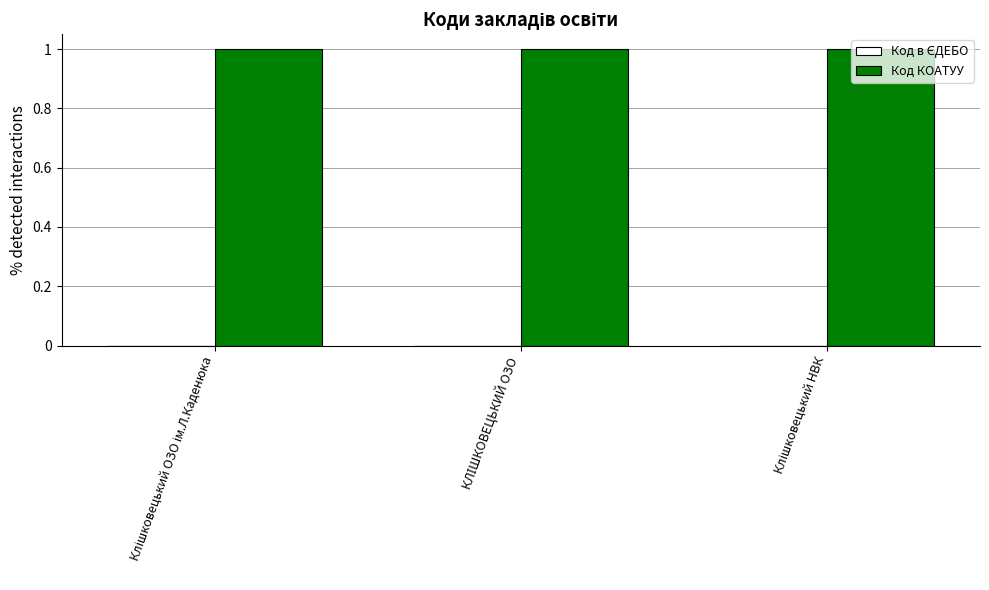

At how many categories does at least one series exceed 0?

3